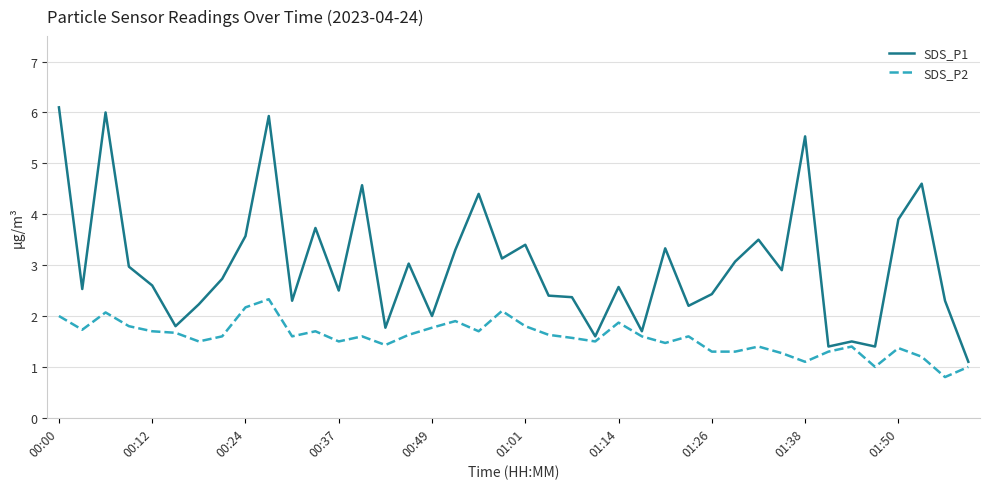

What is the smallest value displayed?

0.8